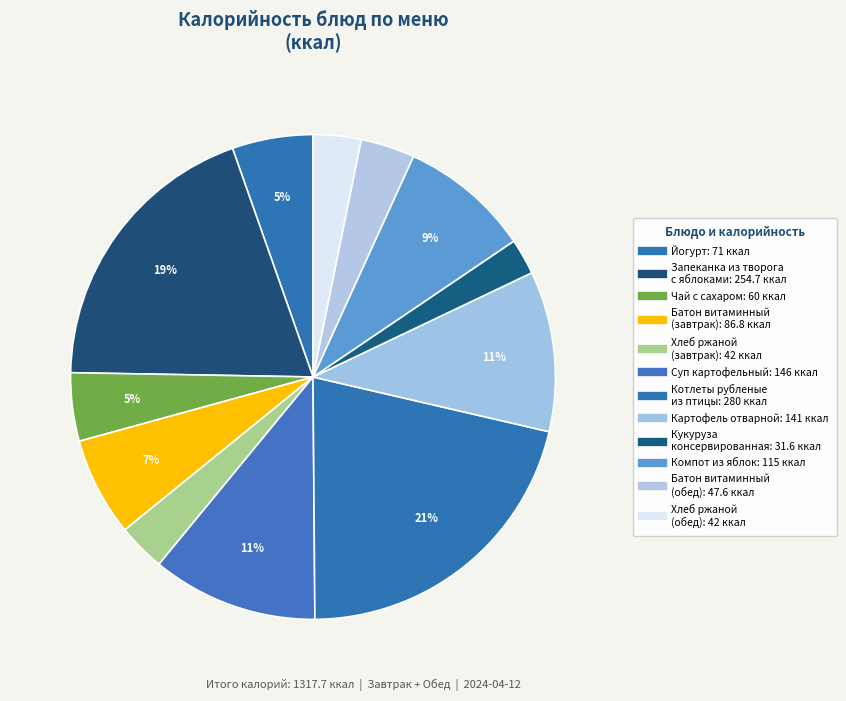

Which category has the biggest portion of the pie?

Котлеты рубленые
из птицы